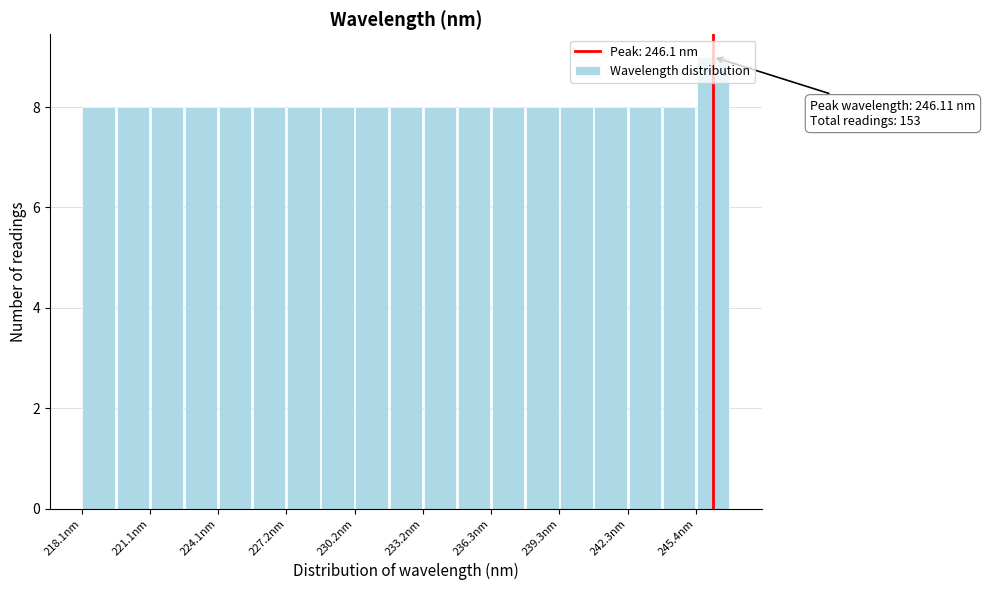

Around what value on the x-axis is the tallest bar? Give the approximate position of its centre, as read against the axis.

246.0